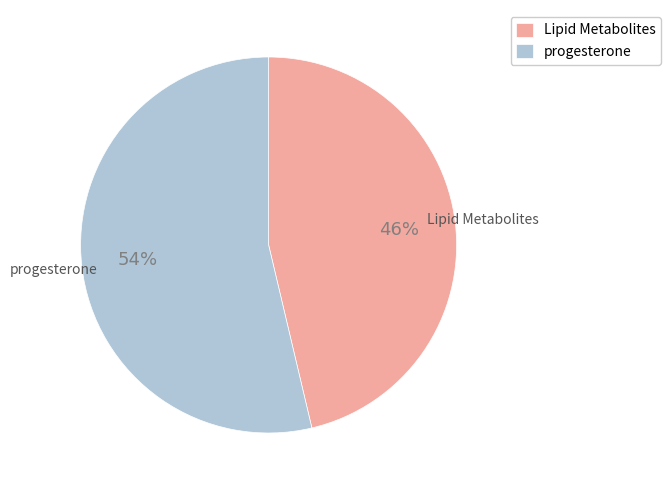

How many segments does this pie chart have?

2